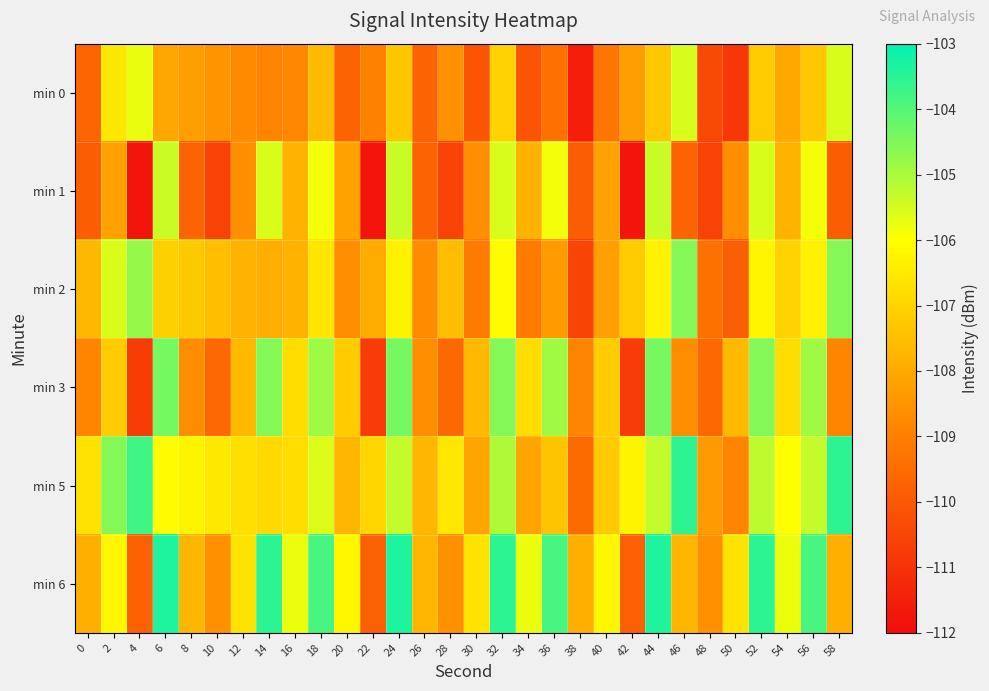

Reading left to right, what are all the values shown in this chart?

min 0: 0=-109.7	2=-106.6	4=-105.8	6=-108.1	8=-108.3	10=-108.5	12=-108.8	14=-108.9	16=-108.8	18=-107.6	20=-109.7	22=-109.0	24=-107.3	26=-109.7	28=-108.6	30=-110.1	32=-107.1	34=-110.1	36=-109.4	38=-111.5	40=-109.2	42=-108.2	44=-107.3	46=-105.6	48=-110.4	50=-110.8	52=-107.2	54=-108.1	56=-107.3	58=-105.6
min 1: 0=-109.9	2=-108.2	4=-111.8	6=-105.4	8=-109.7	10=-110.6	12=-108.6	14=-105.6	16=-107.8	18=-105.9	20=-108.2	22=-111.8	24=-105.4	26=-109.7	28=-110.6	30=-108.6	32=-105.6	34=-107.8	36=-105.9	38=-109.9	40=-108.2	42=-111.8	44=-105.4	46=-109.7	48=-110.6	50=-108.6	52=-105.6	54=-107.8	56=-105.9	58=-109.9
min 2: 0=-107.7	2=-105.6	4=-104.8	6=-107.1	8=-107.3	10=-107.5	12=-107.8	14=-107.9	16=-107.8	18=-106.6	20=-108.7	22=-108.0	24=-106.3	26=-108.7	28=-107.6	30=-109.1	32=-106.1	34=-109.1	36=-108.4	38=-110.5	40=-108.2	42=-107.2	44=-106.3	46=-104.6	48=-109.4	50=-109.8	52=-106.2	54=-107.1	56=-106.3	58=-104.6
min 3: 0=-108.9	2=-107.2	4=-110.8	6=-104.4	8=-108.7	10=-109.6	12=-107.6	14=-104.6	16=-106.8	18=-104.9	20=-107.2	22=-110.8	24=-104.4	26=-108.7	28=-109.6	30=-107.6	32=-104.6	34=-106.8	36=-104.9	38=-108.9	40=-107.2	42=-110.8	44=-104.4	46=-108.7	48=-109.6	50=-107.6	52=-104.6	54=-106.8	56=-104.9	58=-108.9
min 5: 0=-106.7	2=-104.6	4=-103.8	6=-106.1	8=-106.3	10=-106.5	12=-106.8	14=-106.9	16=-106.8	18=-105.6	20=-107.7	22=-107.0	24=-105.3	26=-107.7	28=-106.6	30=-108.1	32=-105.1	34=-108.1	36=-107.4	38=-109.5	40=-107.2	42=-106.2	44=-105.3	46=-103.6	48=-108.4	50=-108.8	52=-105.2	54=-106.1	56=-105.3	58=-103.6
min 6: 0=-107.9	2=-106.2	4=-109.8	6=-103.4	8=-107.7	10=-108.6	12=-106.6	14=-103.6	16=-105.8	18=-103.9	20=-106.2	22=-109.8	24=-103.4	26=-107.7	28=-108.6	30=-106.6	32=-103.6	34=-105.8	36=-103.9	38=-107.9	40=-106.2	42=-109.8	44=-103.4	46=-107.7	48=-108.6	50=-106.6	52=-103.6	54=-105.8	56=-103.9	58=-107.9